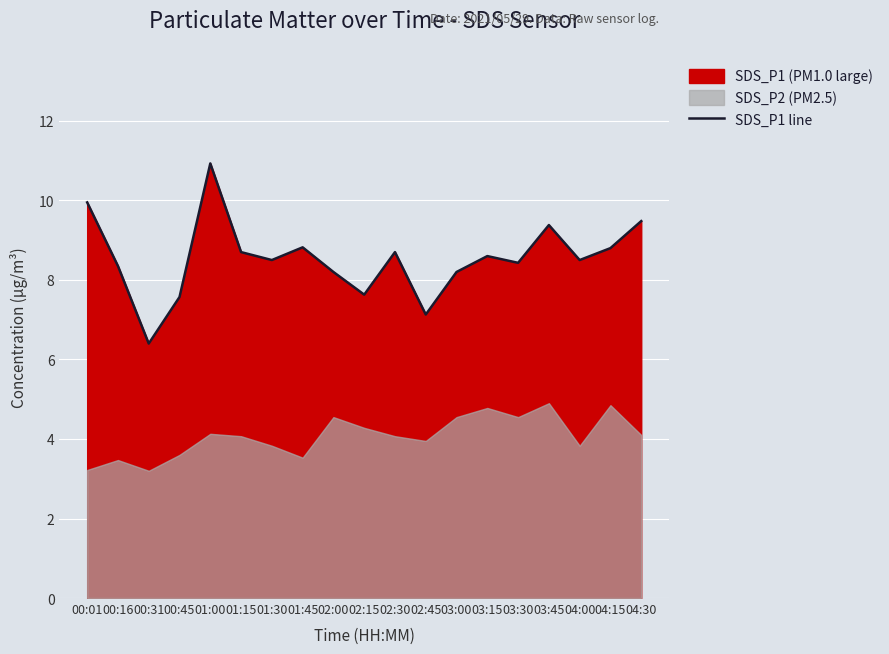

Which category has the highest value in the SDS_P1 line series?

01:00